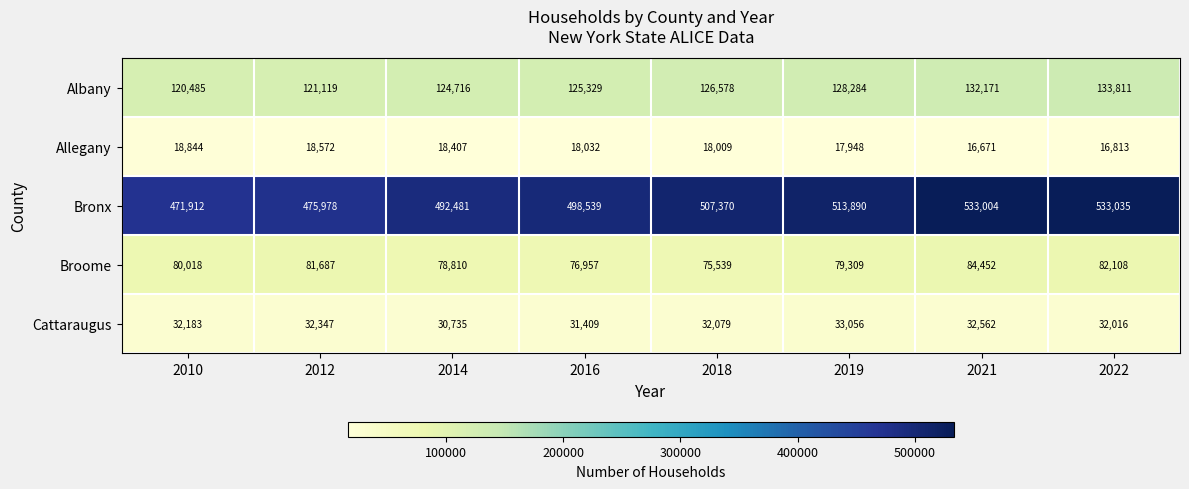

At which category is the sum across all series the highest?

2021